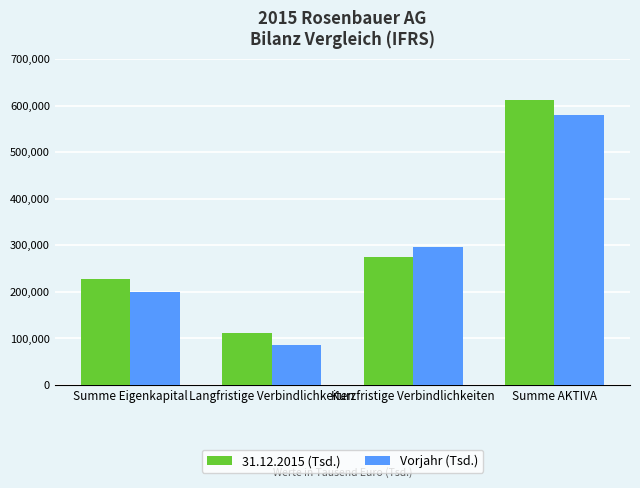

Which category has the lowest value in the Vorjahr (Tsd.) series?

Langfristige Verbindlichkeiten